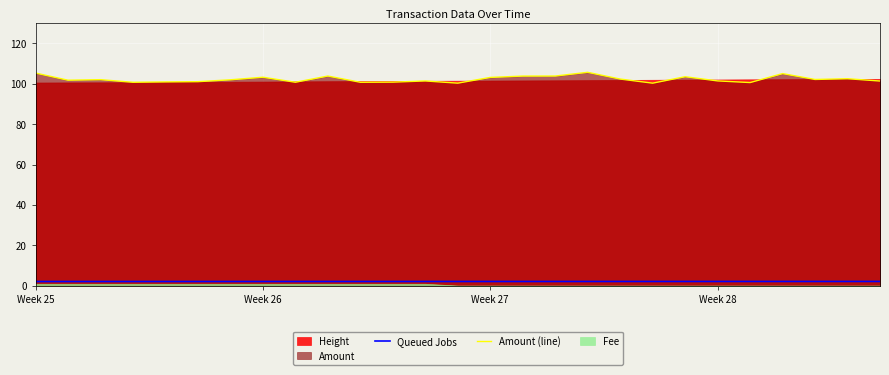

True or false: Amount (line) and Queued Jobs cross at least once.

False